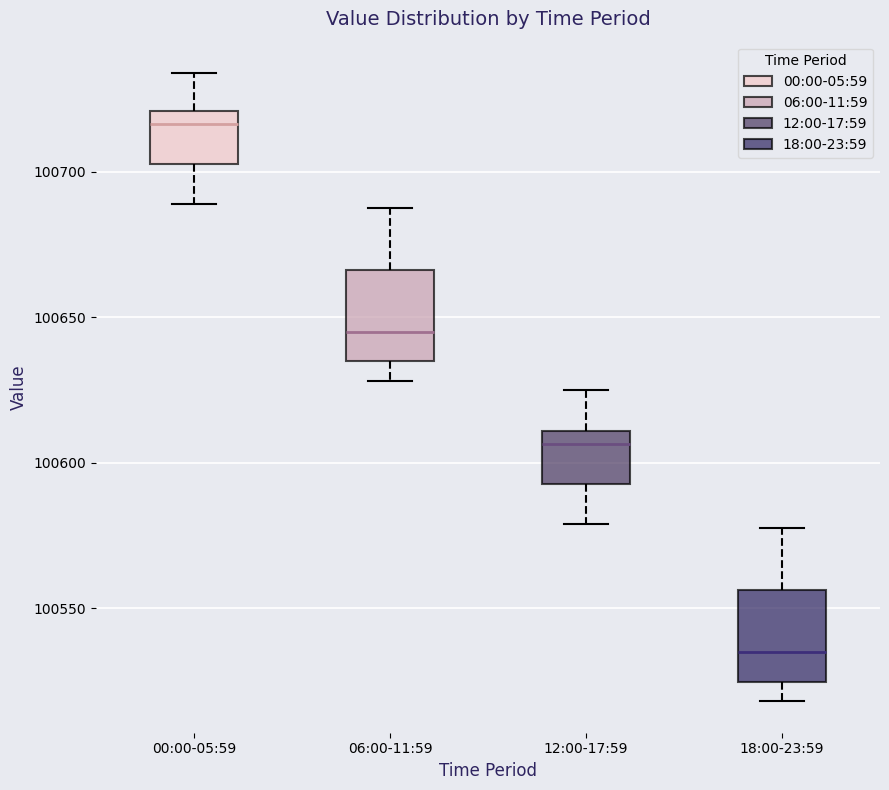

Reading left to right, read every box against the y-axis: the position of its median line, the range the box covers, and the ends of its whiskers. The values are not printed on the chart, so give them approximately, as read against the axis.

00:00-05:59: median 100715, box 100705 to 100720, whiskers 100690 to 100735
06:00-11:59: median 100645, box 100635 to 100665, whiskers 100630 to 100690
12:00-17:59: median 100605, box 100595 to 100610, whiskers 100580 to 100625
18:00-23:59: median 100535, box 100525 to 100555, whiskers 100520 to 100580